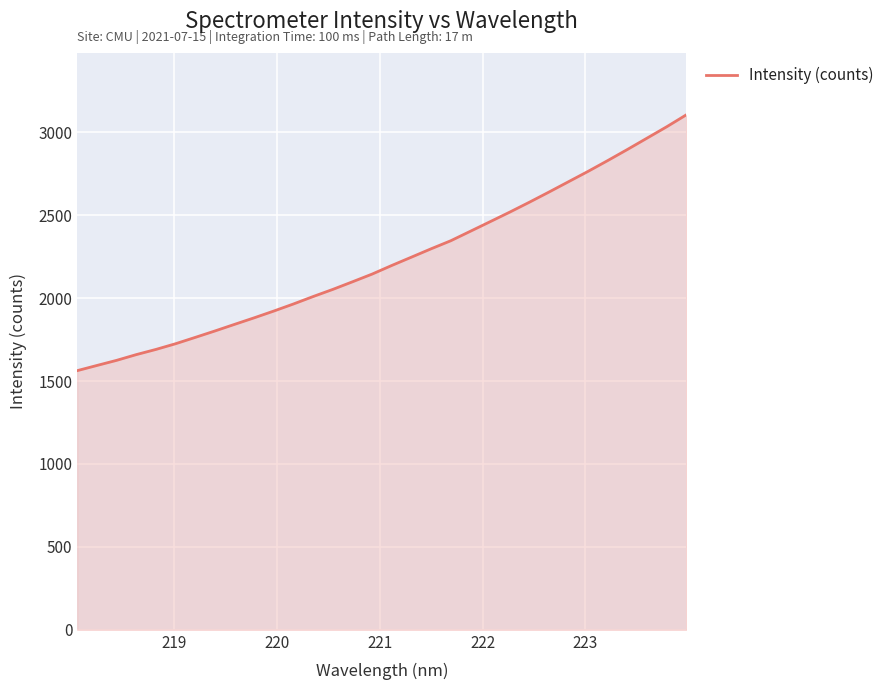

What is the minimum value shown in the chart?

1562.4